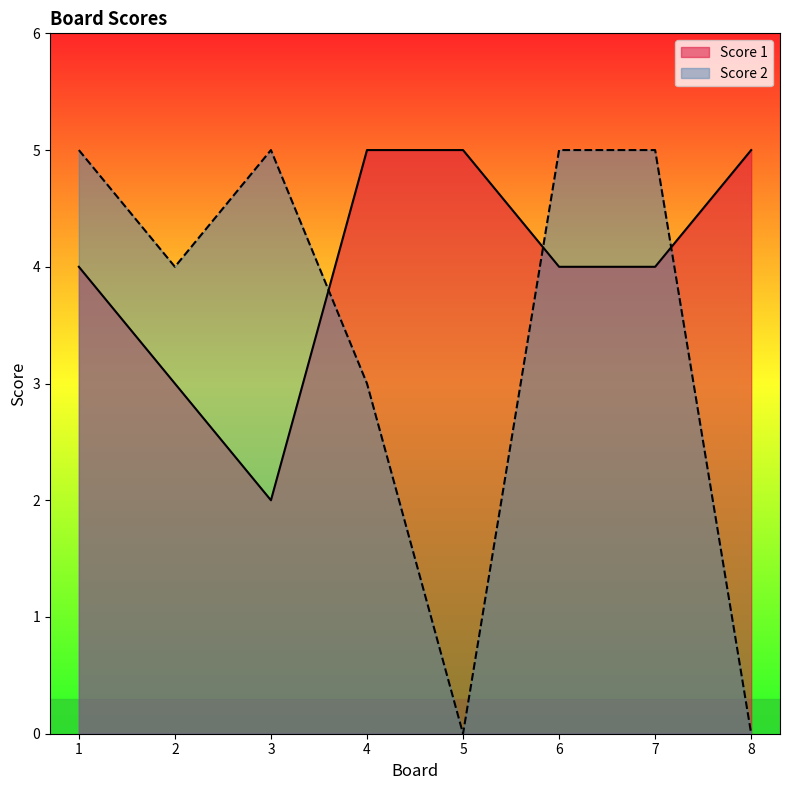

The value of Score 1 at 1 is 4. True or false?

True